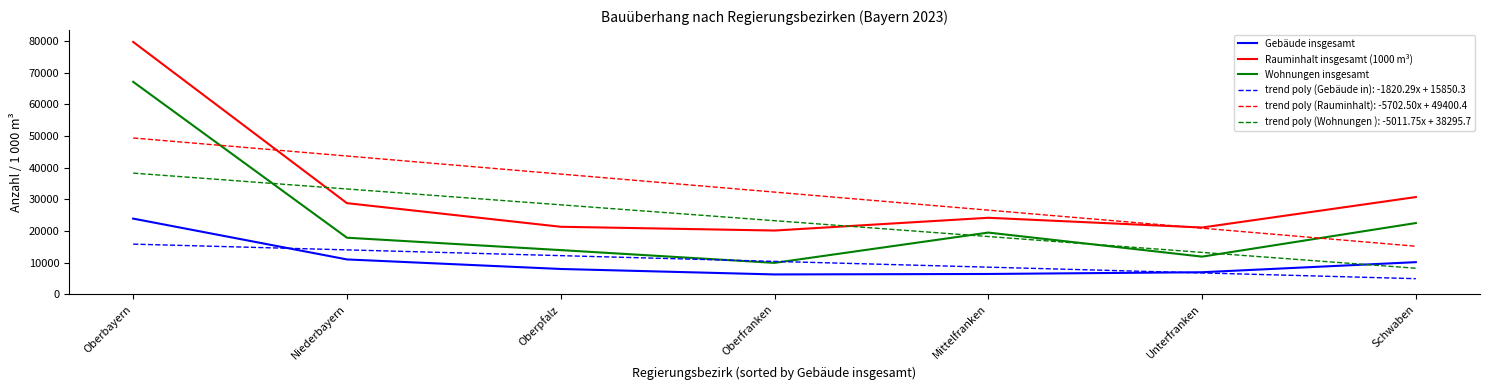

Where does the Rauminhalt insgesamt (1000 m³) series first go above 24178?

Oberbayern